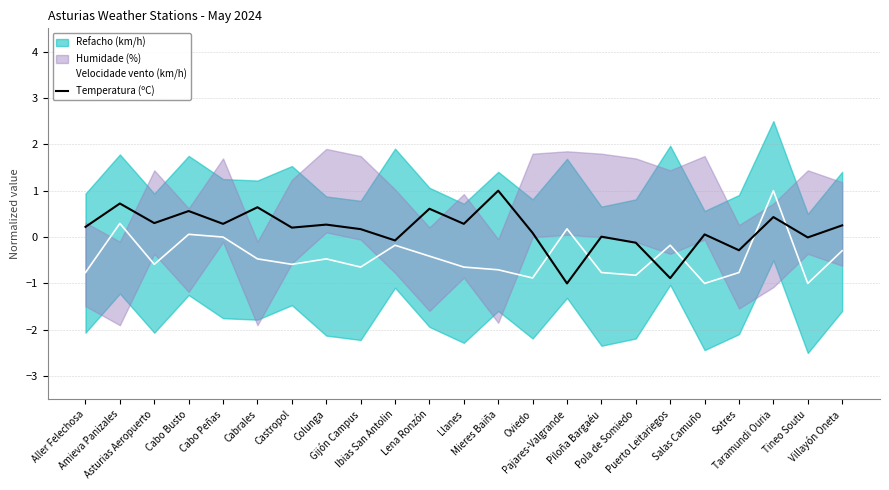

How many lines are shown in the chart?

2